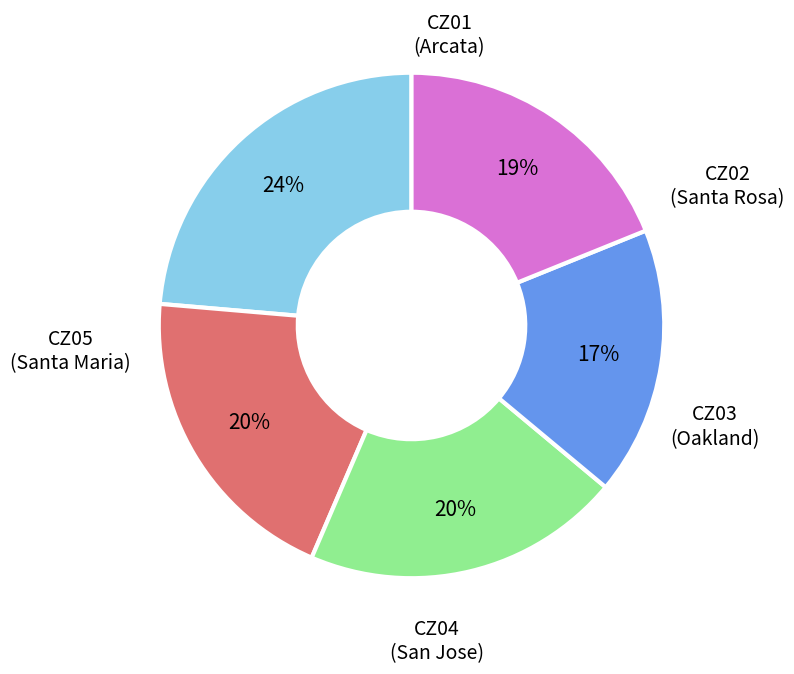

Does any single category account for the majority?

No